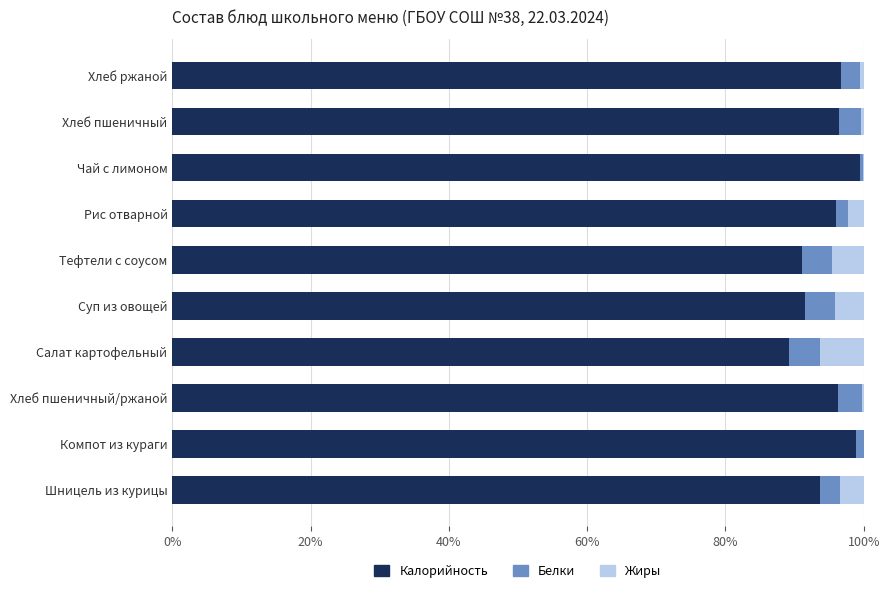

What is the total value across all series at Шницель из курицы?

100.0